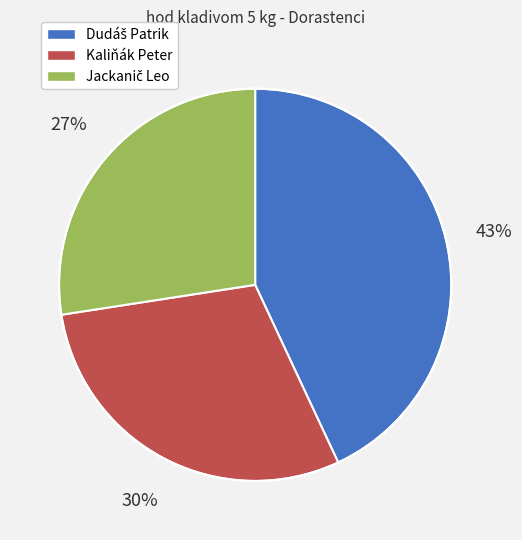

How many segments does this pie chart have?

3